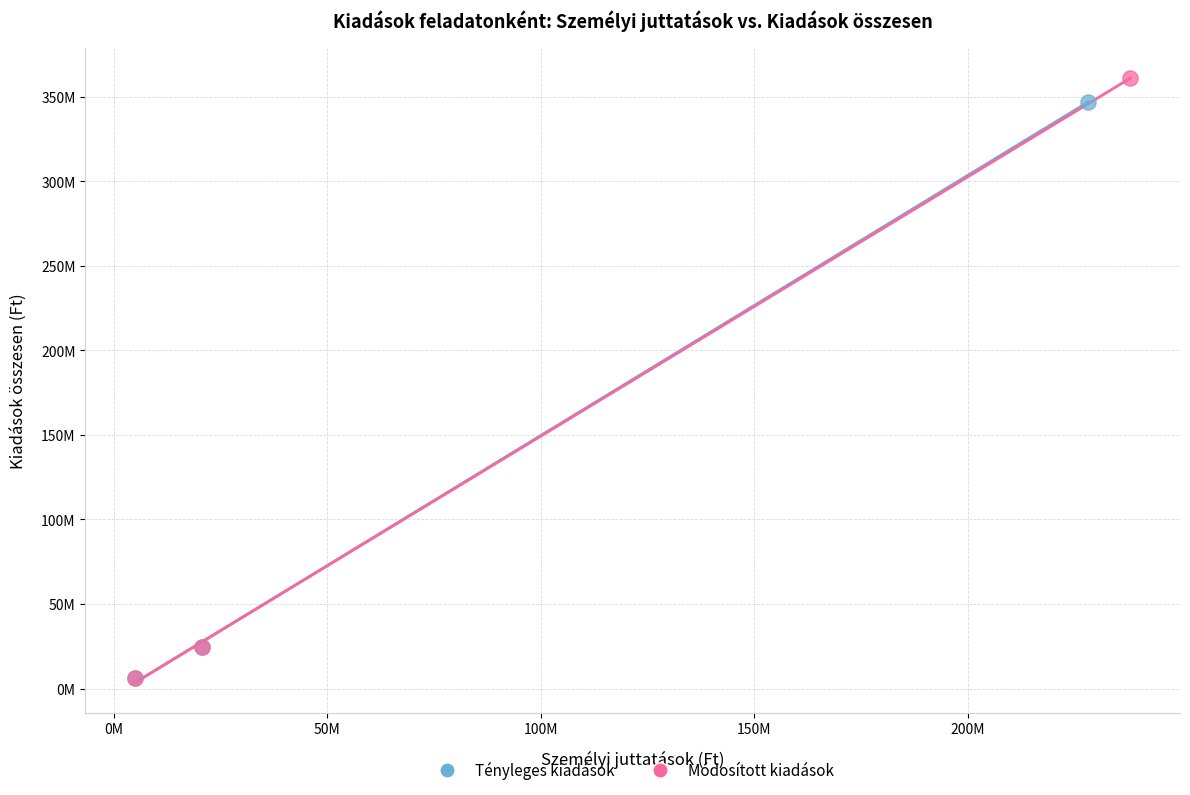

What are all the series names shown in the legend?

Tényleges kiadások, Módosított kiadások